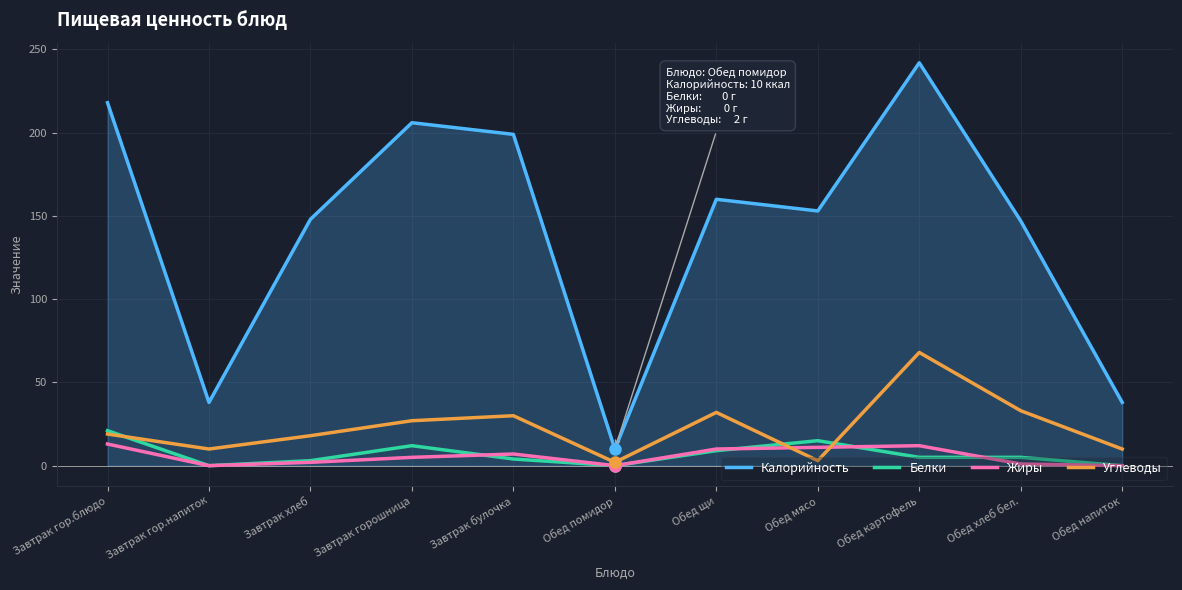

Does the chart display data point markers on the line(s)?

No